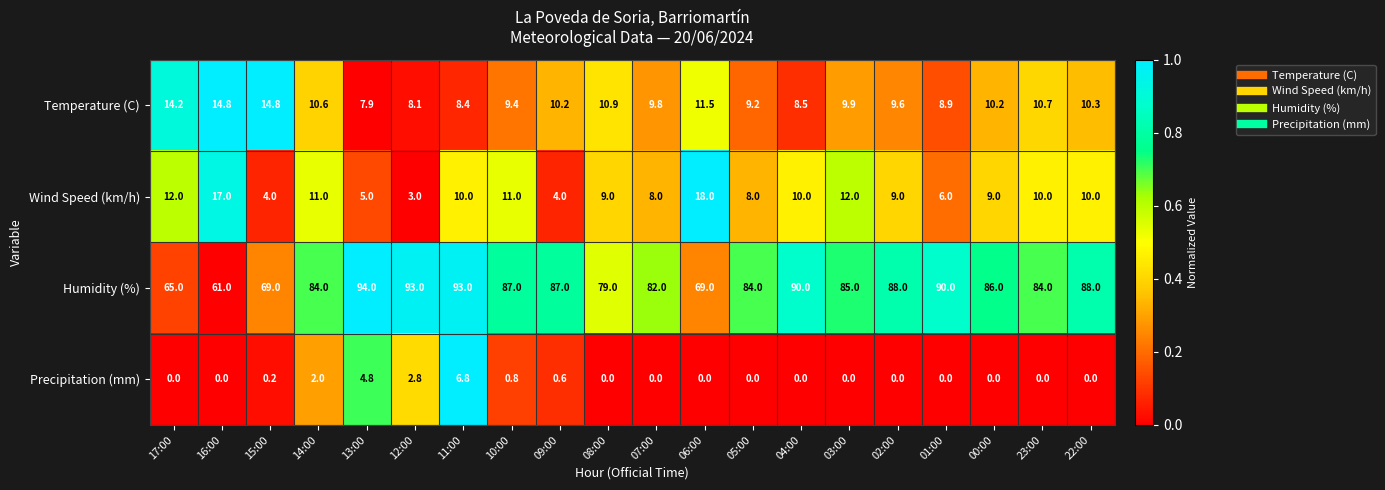

True or false: Humidity (%) has a value of 88.0 at 02:00.

True